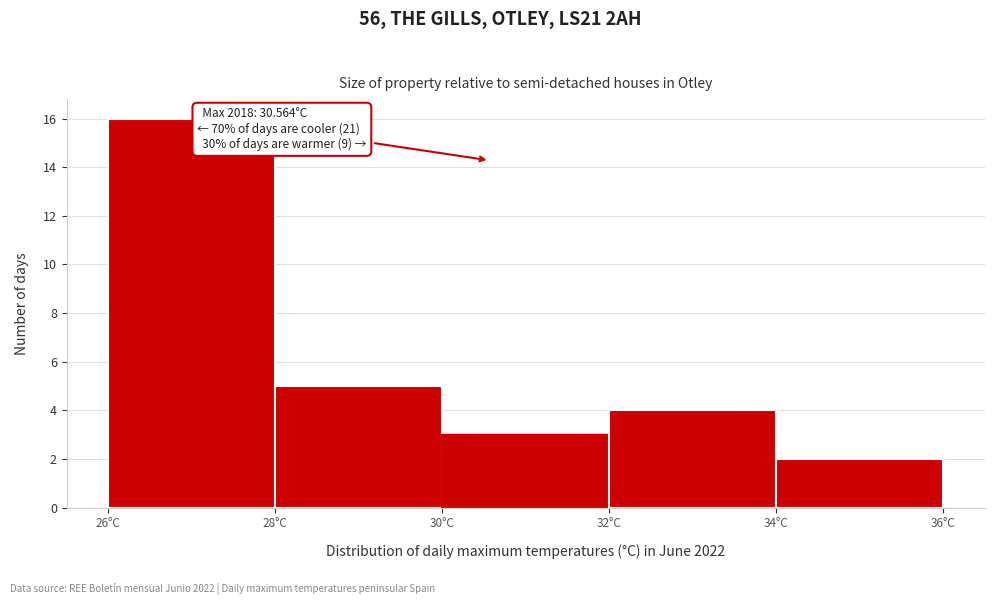

Which range on the x-axis has the tallest bar?

26 to 28